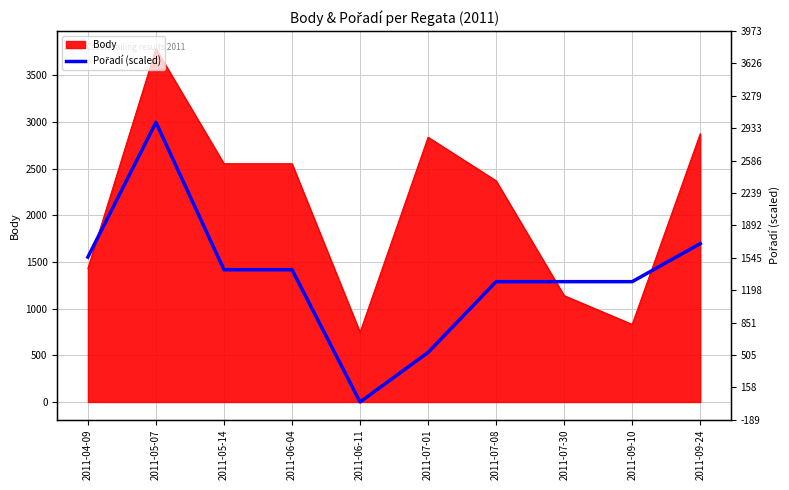

Which label corresponds to the largest value in the chart?

2011-05-07